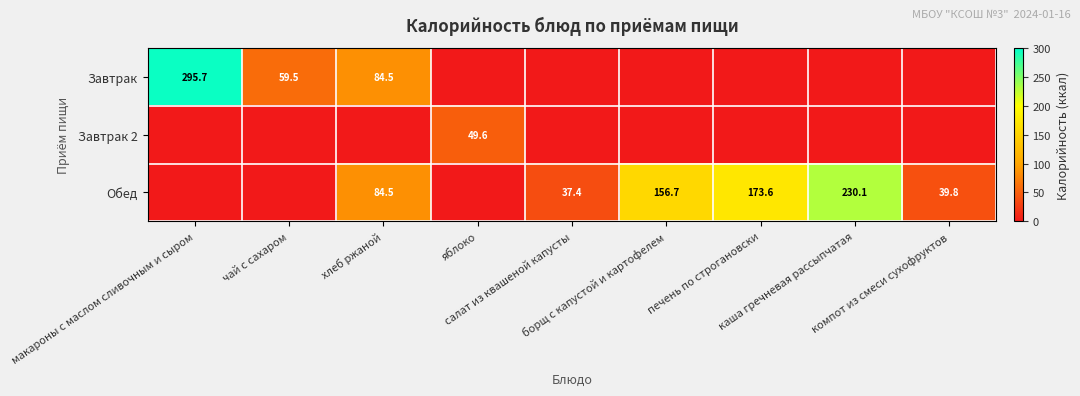

Between салат из квашеной капусты and макароны с маслом сливочным и сыром, which is larger?

макароны с маслом сливочным и сыром